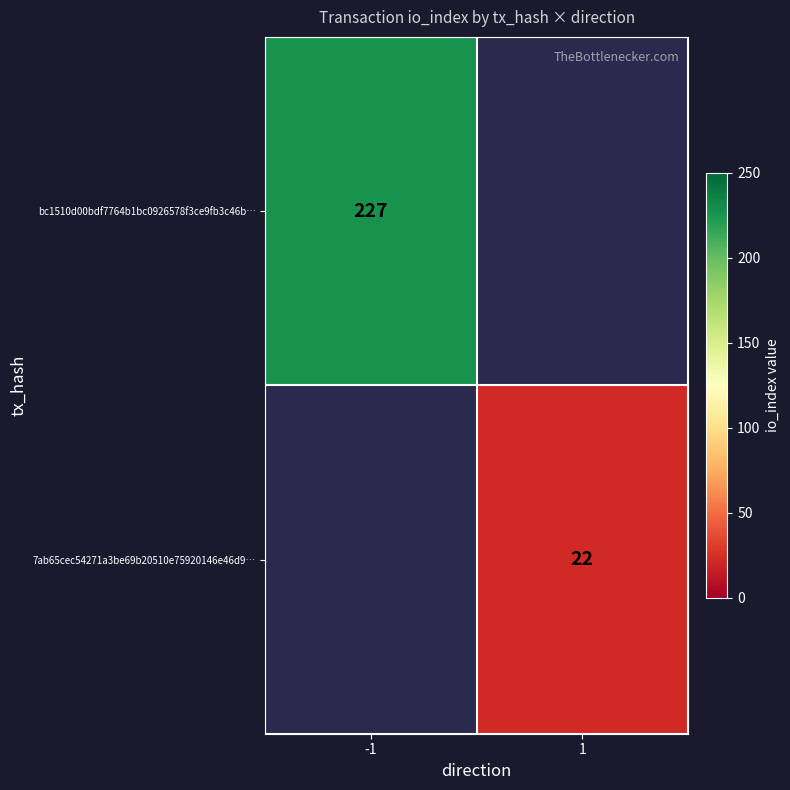

The value of bc1510d00bdf7764b1bc0926578f3ce9fb3c46b… at -1 is 227. True or false?

True